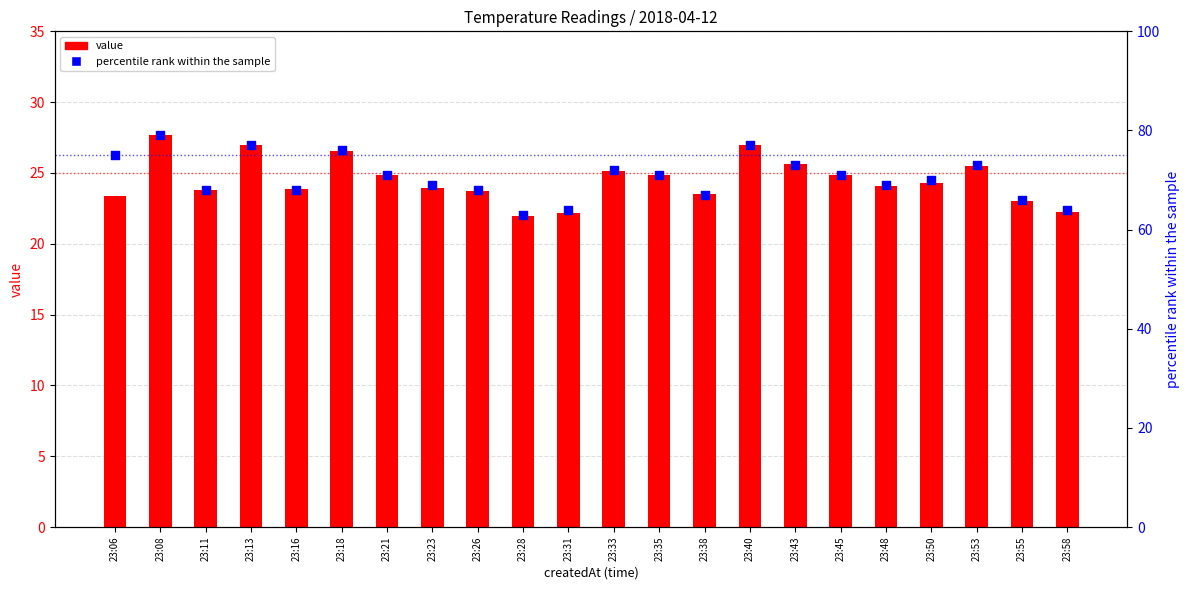

Which series contains the lowest Y value?

value